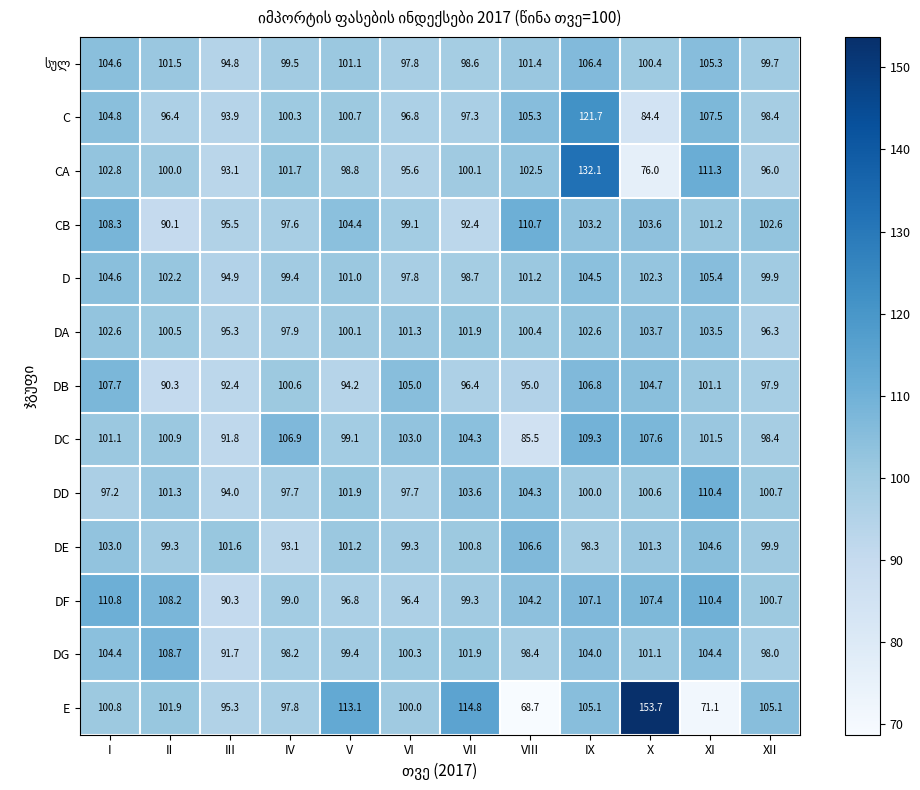

Where does the DF series first go above 104?

I